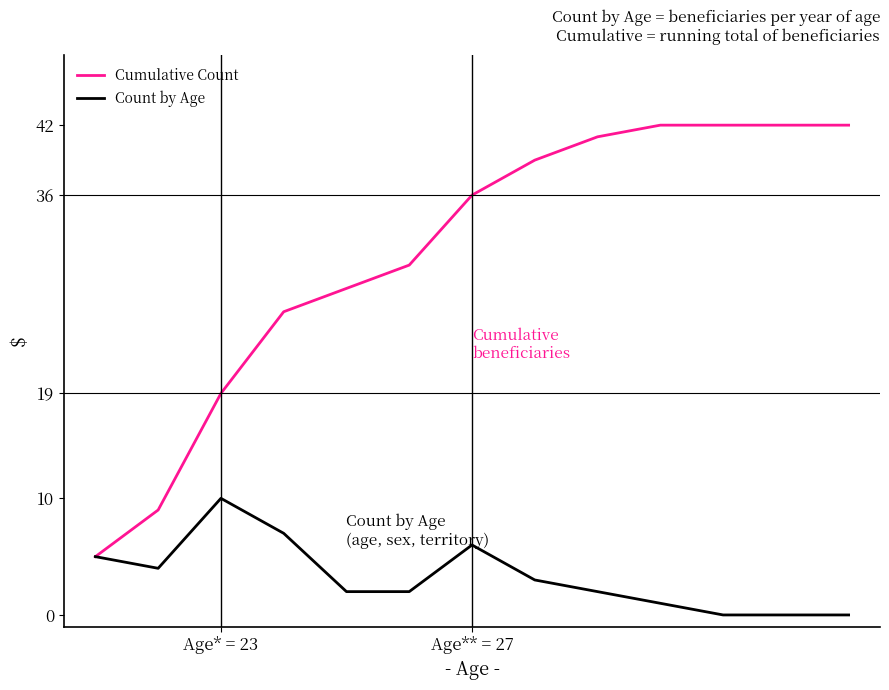

What is the greatest value displayed?

42